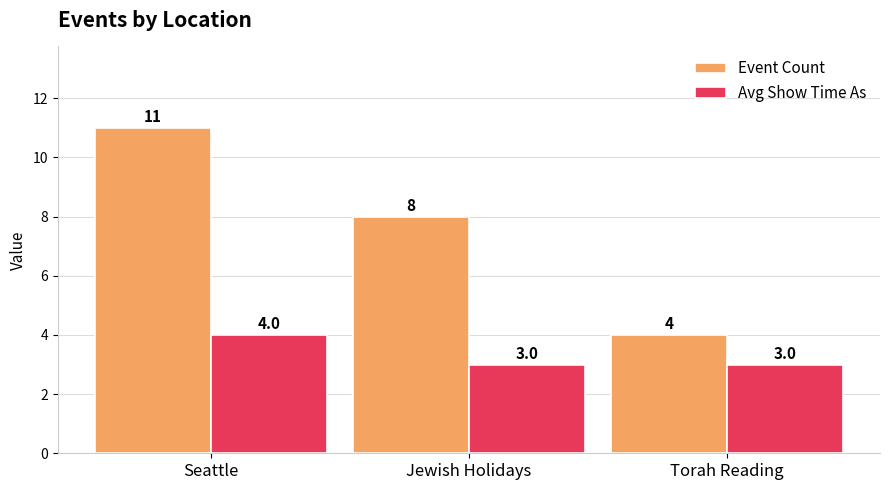

Are the bars grouped side by side (vs. stacked)?

Yes